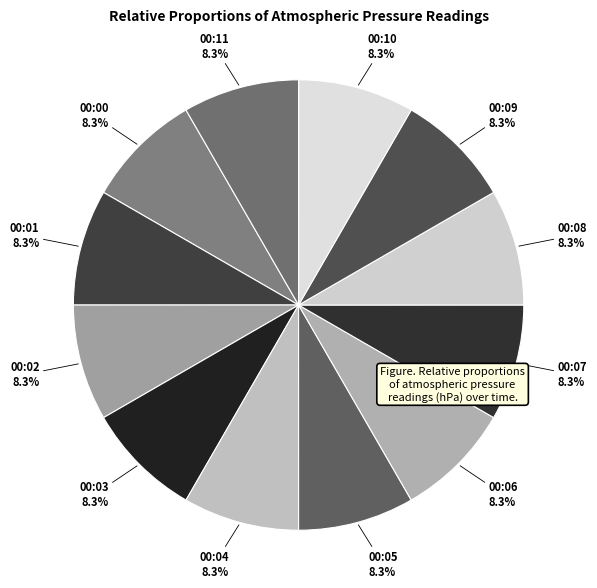

Which slice is the smallest?

00:11